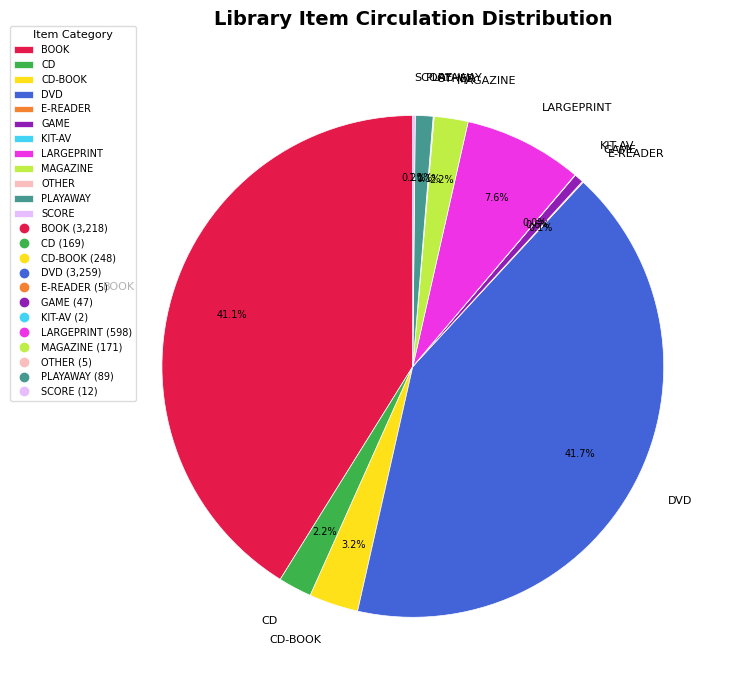

How much of the chart is everything except CD?

97.8%